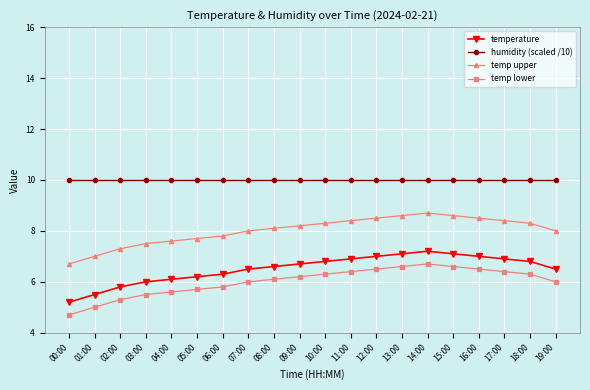

What is the minimum value shown in the chart?

4.7